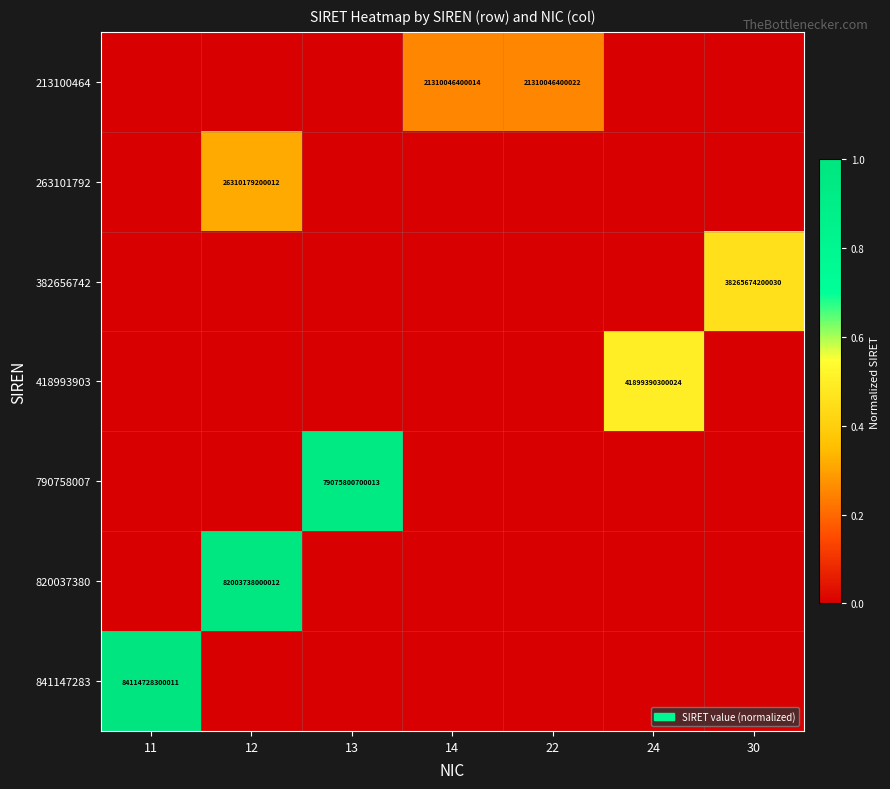

The 418993903 series shows 41899390300024 at 24. True or false?

True